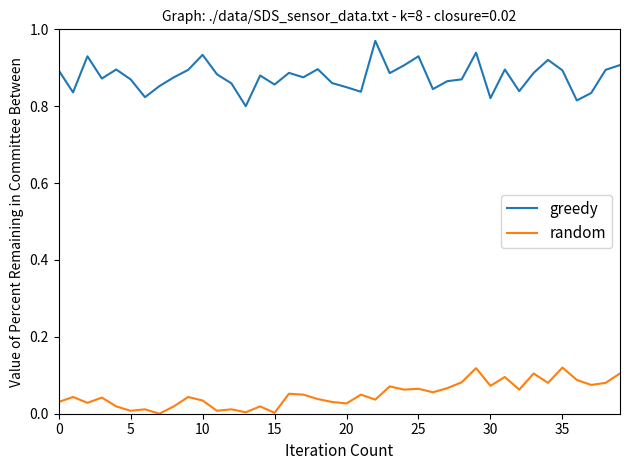

Which series has the largest total across all categories?

greedy